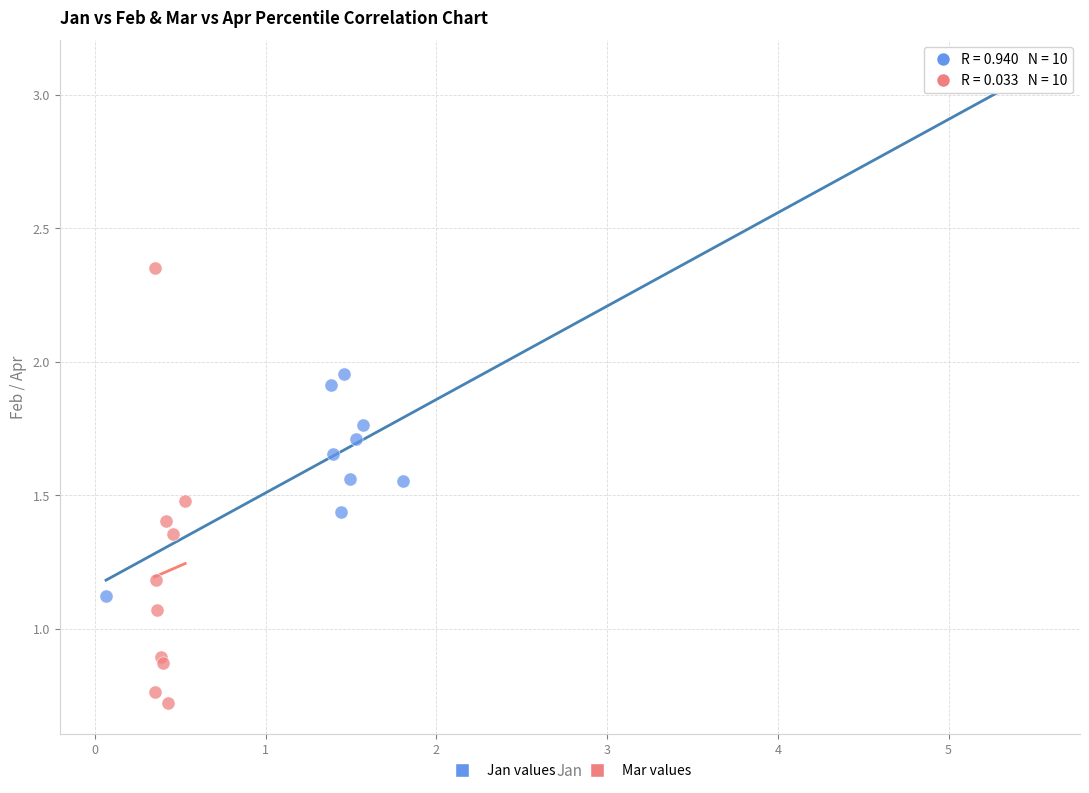

Which series has the largest Y range (max minus min)?

Jan values